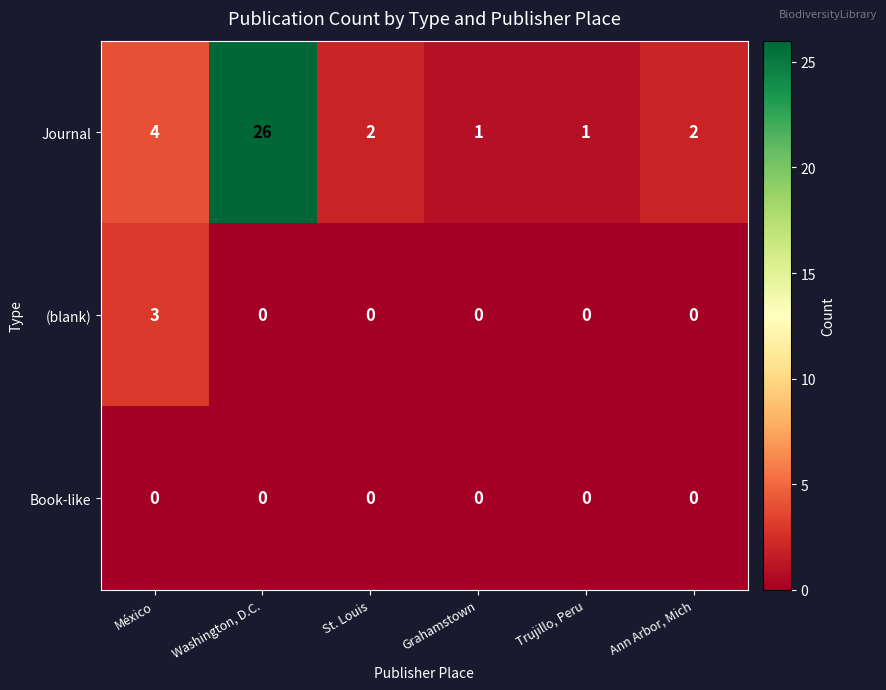

What is the total value across all series at St. Louis?

2